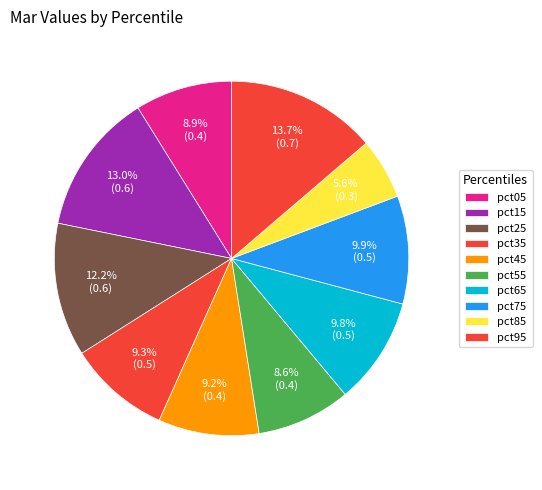

To the nearest percent, what is the average slice percentage?

10%